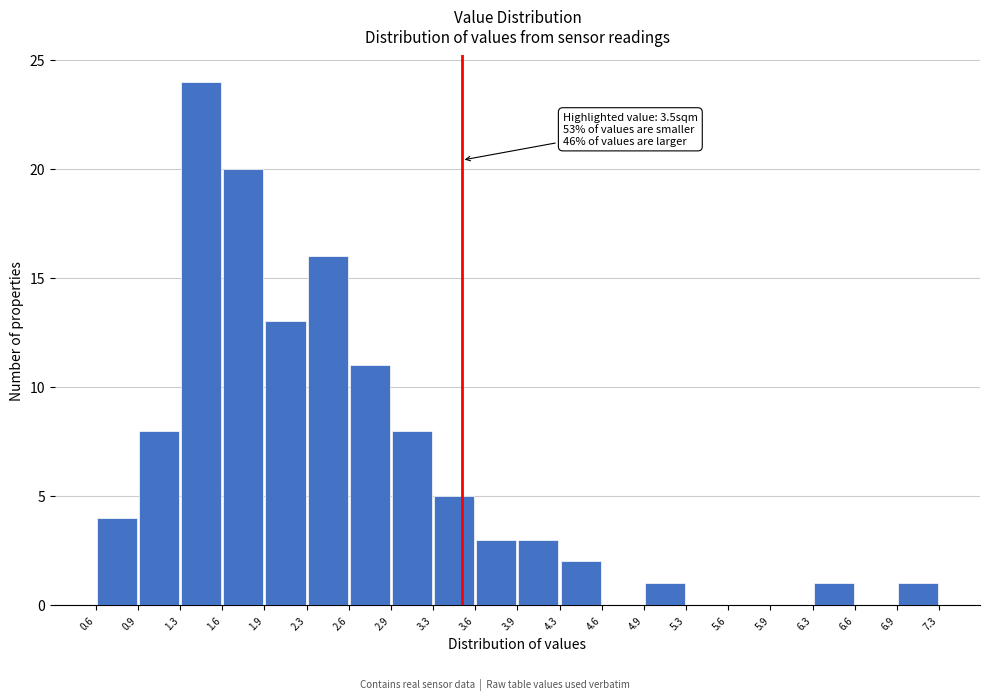

Which range on the x-axis has the tallest bar?

1.3 to 1.6